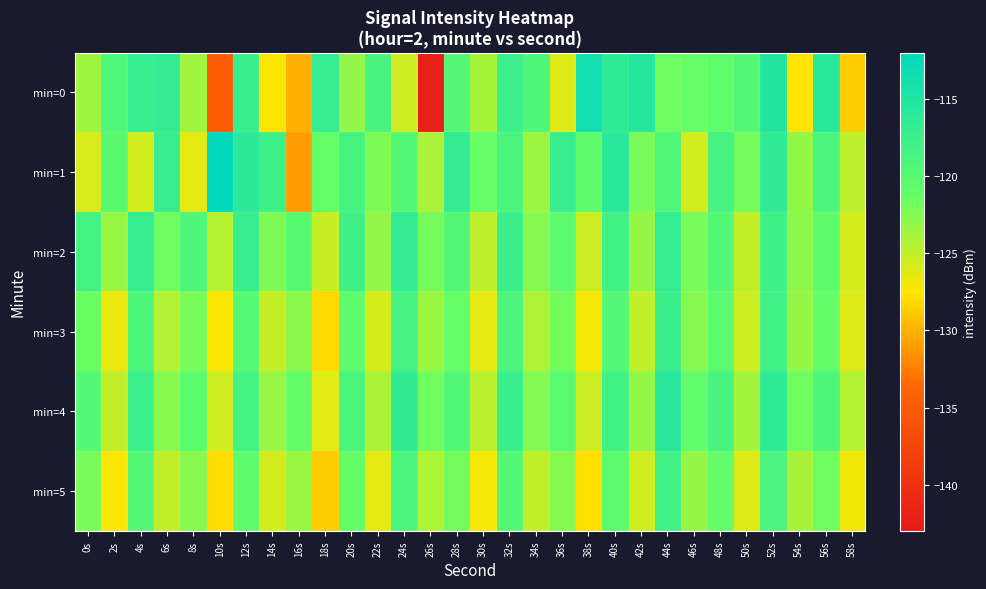

List the series in order of their peak value, lowest first.

min=5, min=3, min=2, min=4, min=0, min=1